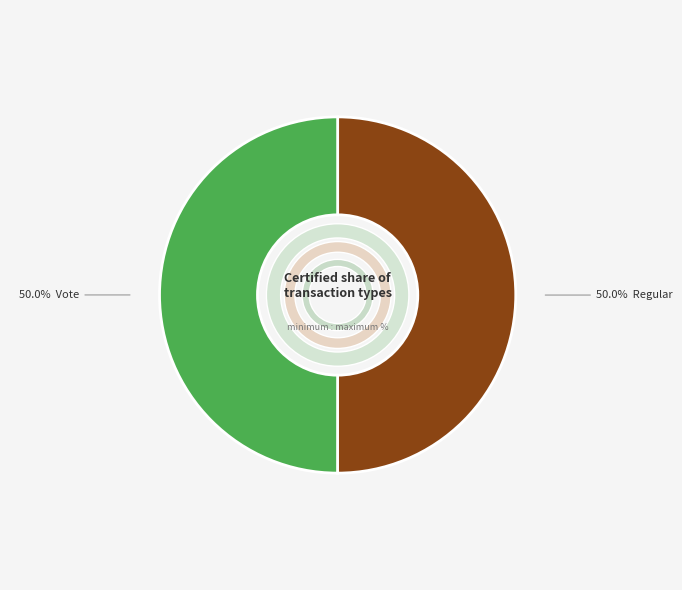

What percentage is the Vote slice, to the nearest percent?

50%